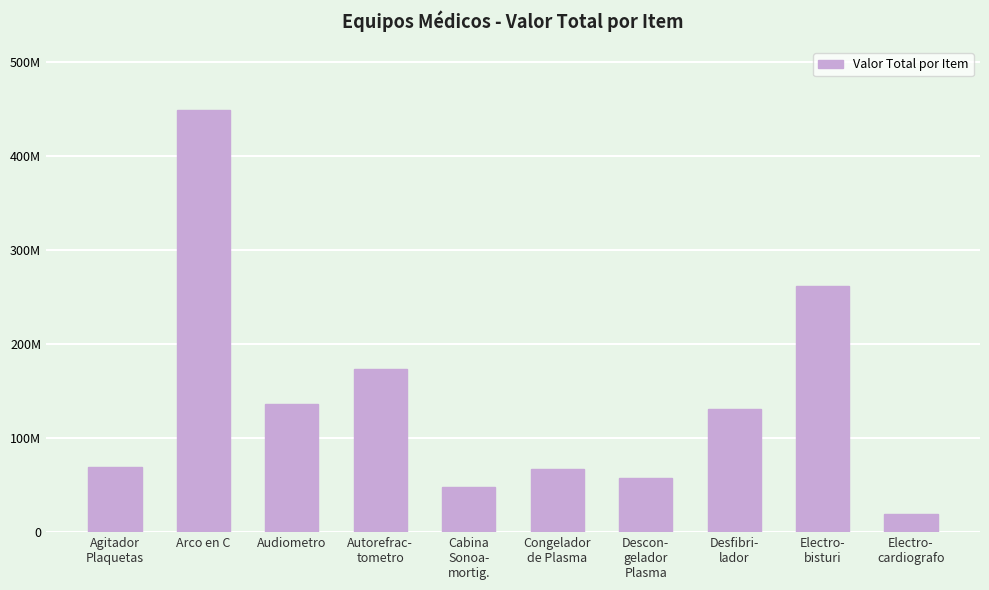

Reading right to left, list all the values displayed in this chart.

Electro-
cardiografo=18823658	Electro-
bisturi=261800000	Desfibri-
lador=131354592	Descon-
gelador
Plasma=57976919	Congelador
de Plasma=67592000	Cabina
Sonoa-
mortig.=48000000	Autorefrac-
tometro=173514696	Audiometro=136000000	Arco en C=449000000	Agitador
Plaquetas=68840191